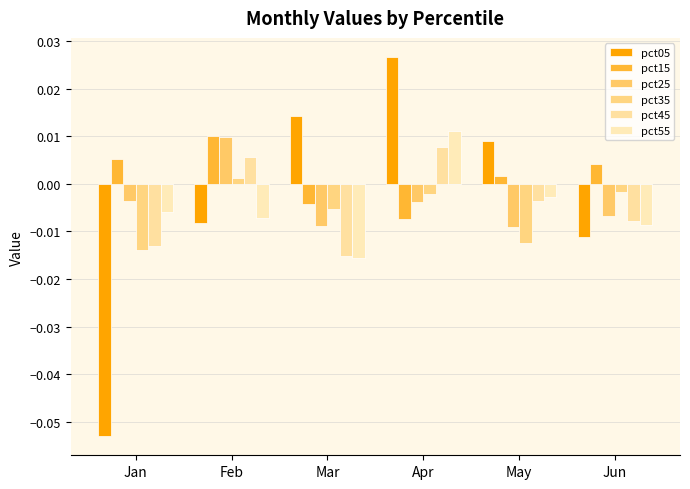

Reading left to right, transcribe all the data shown in this chart.

pct05: -0.1	-0.0	0.0	0.0	0.0	-0.0
pct15: 0.0	0.0	-0.0	-0.0	0.0	0.0
pct25: -0.0	0.0	-0.0	-0.0	-0.0	-0.0
pct35: -0.0	0.0	-0.0	-0.0	-0.0	-0.0
pct45: -0.0	0.0	-0.0	0.0	-0.0	-0.0
pct55: -0.0	-0.0	-0.0	0.0	-0.0	-0.0